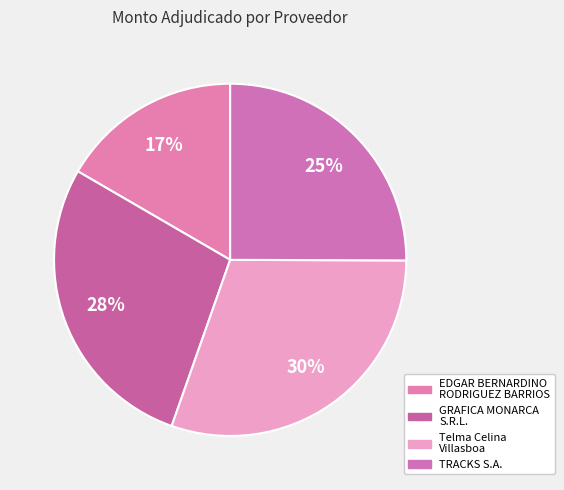

To the nearest percent, what is the average slice percentage?

25%